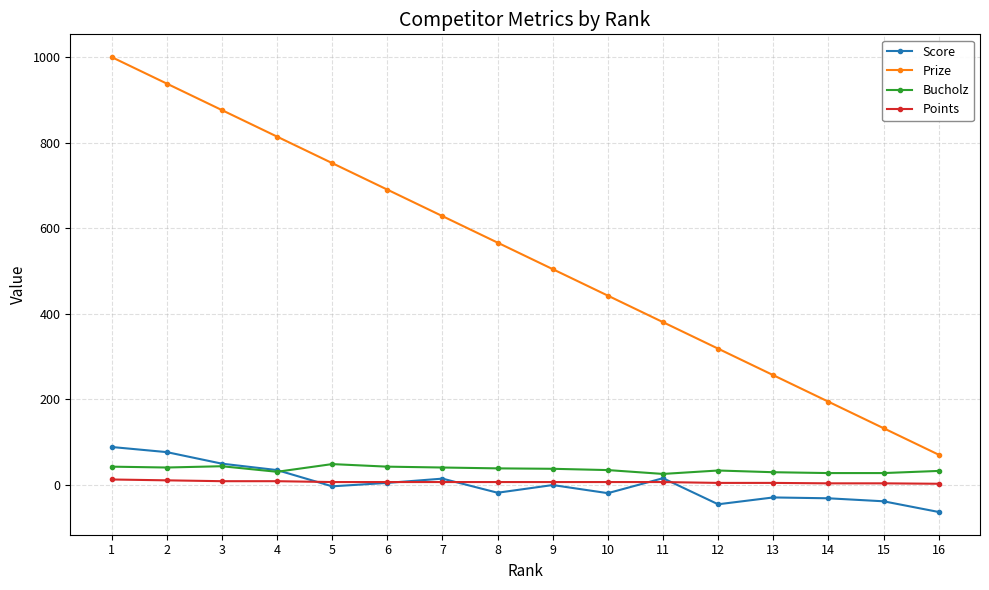

True or false: Points and Prize cross at least once.

False